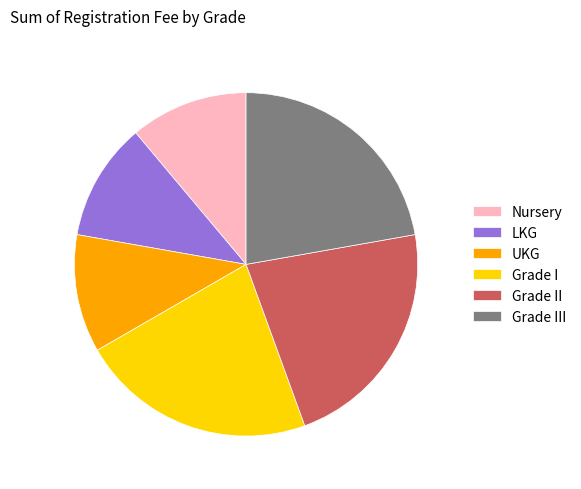

How many slices are in this pie chart?

6